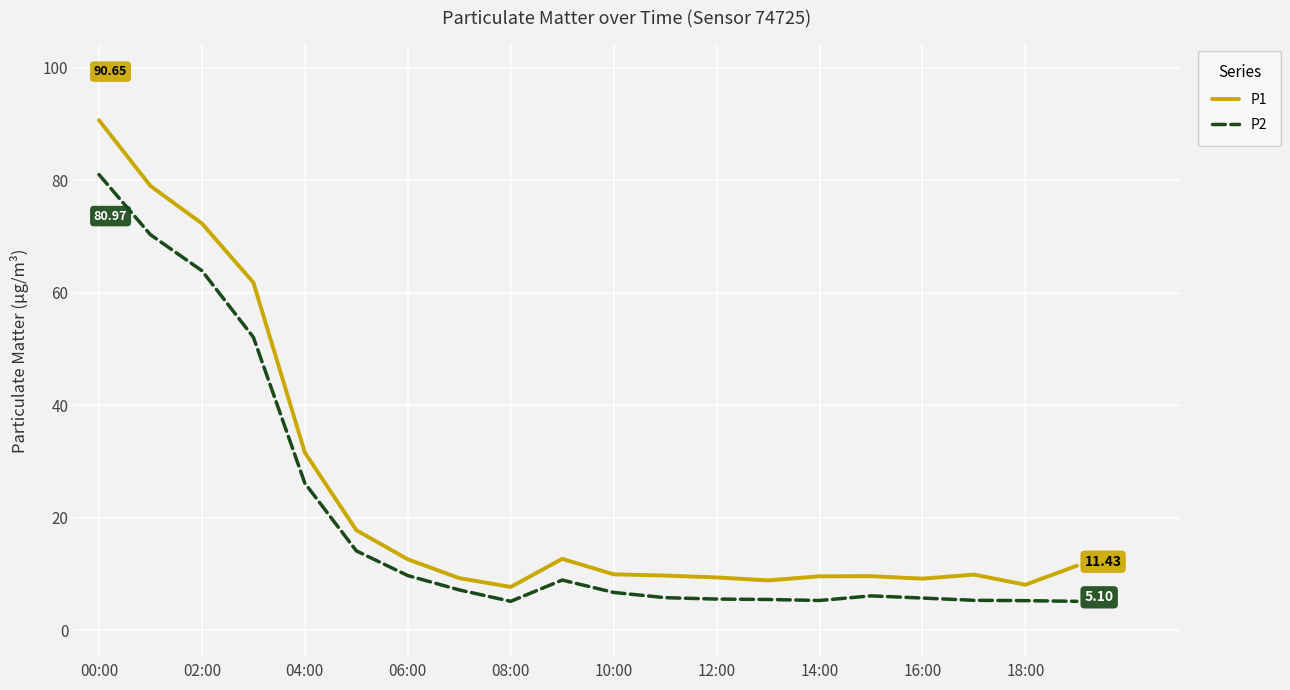

True or false: P1 and P2 intersect in this chart.

False